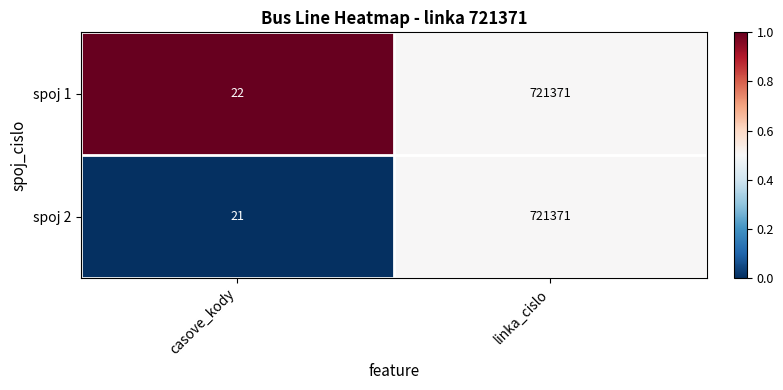

List the series in order of their overall mean, highest first.

spoj 1, spoj 2